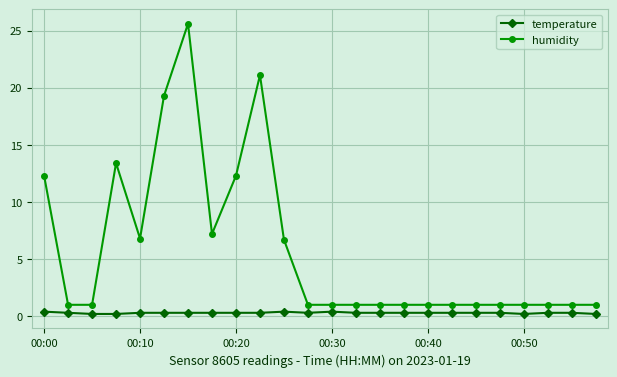

At how many categories does at least one series exceed 17?

3